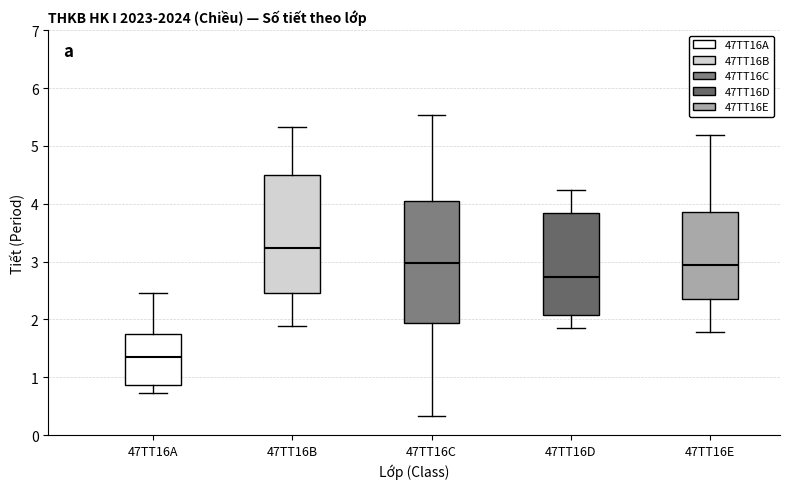

Reading left to right, read every box against the y-axis: the position of its median line, the range the box covers, and the ends of its whiskers. The values are not printed on the chart, so give them approximately, as read against the axis.

47TT16A: median 1.4, box 0.9 to 1.7, whiskers 0.7 to 2.5
47TT16B: median 3.2, box 2.5 to 4.5, whiskers 1.9 to 5.3
47TT16C: median 3.0, box 1.9 to 4.0, whiskers 0.3 to 5.5
47TT16D: median 2.7, box 2.1 to 3.8, whiskers 1.8 to 4.2
47TT16E: median 2.9, box 2.3 to 3.9, whiskers 1.8 to 5.2